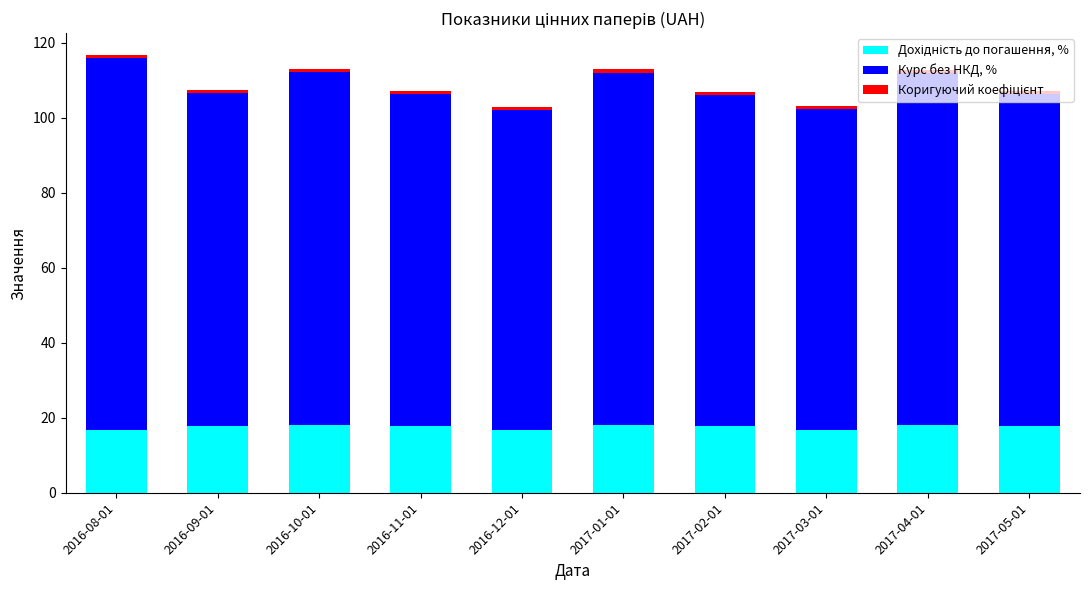

What position from the left is 2016-12-01?

5